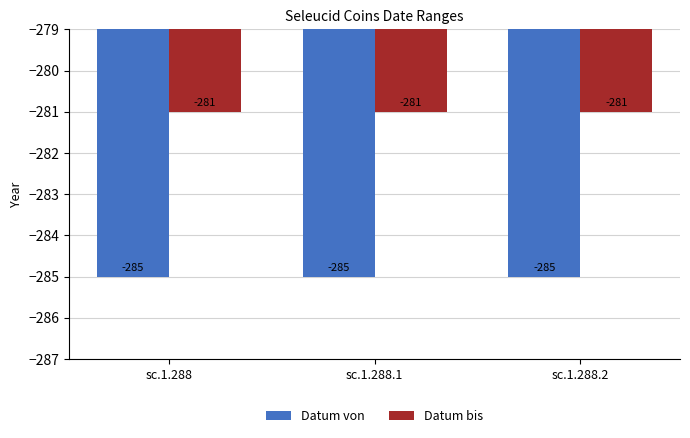

What value does the Datum bis series have at sc.1.288.1?

-281